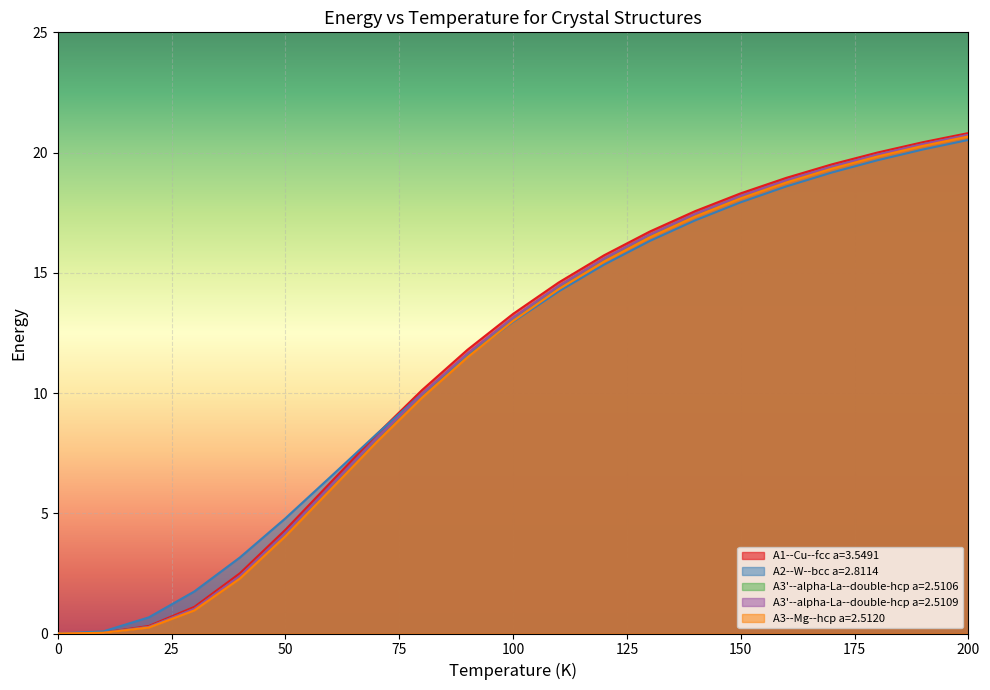

The value of A3--Mg--hcp a=2.5120 at 180.0 is 28.9. True or false?

False